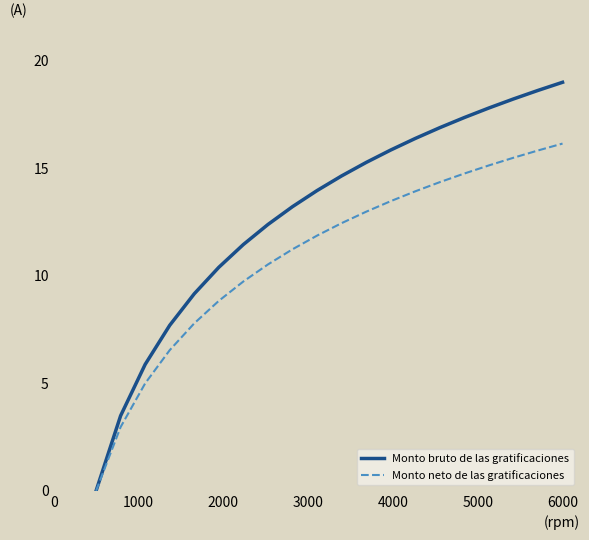

Which series has the largest total across all categories?

Monto bruto de las gratificaciones